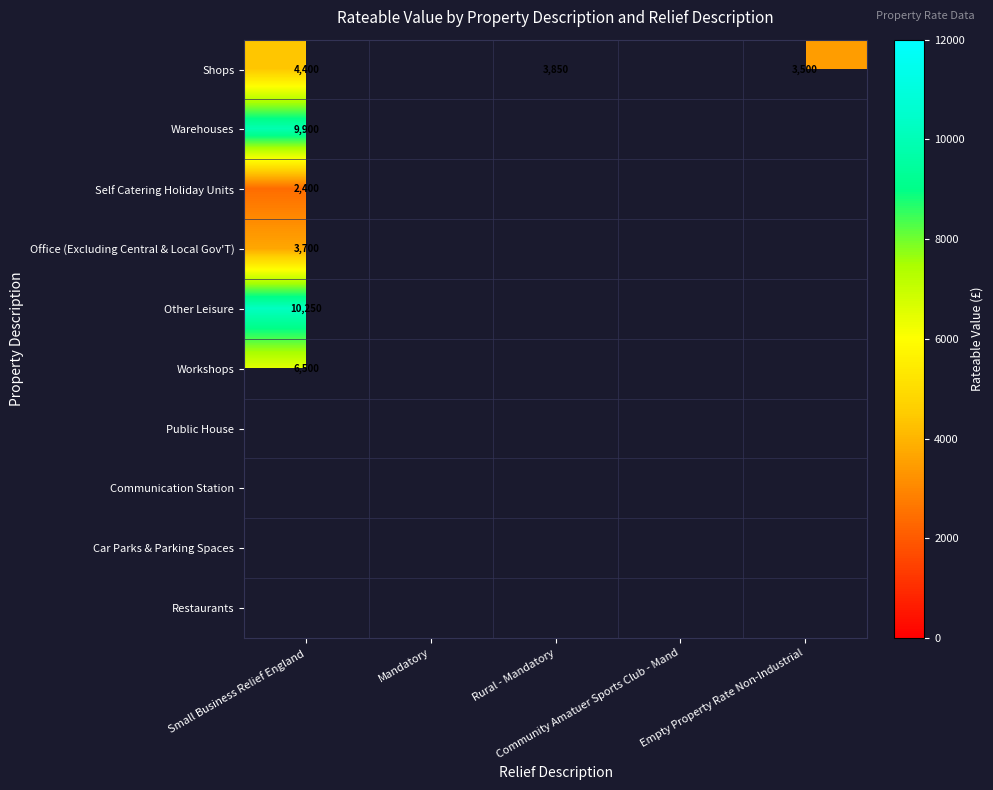

How many distinct data groups are displayed?

10